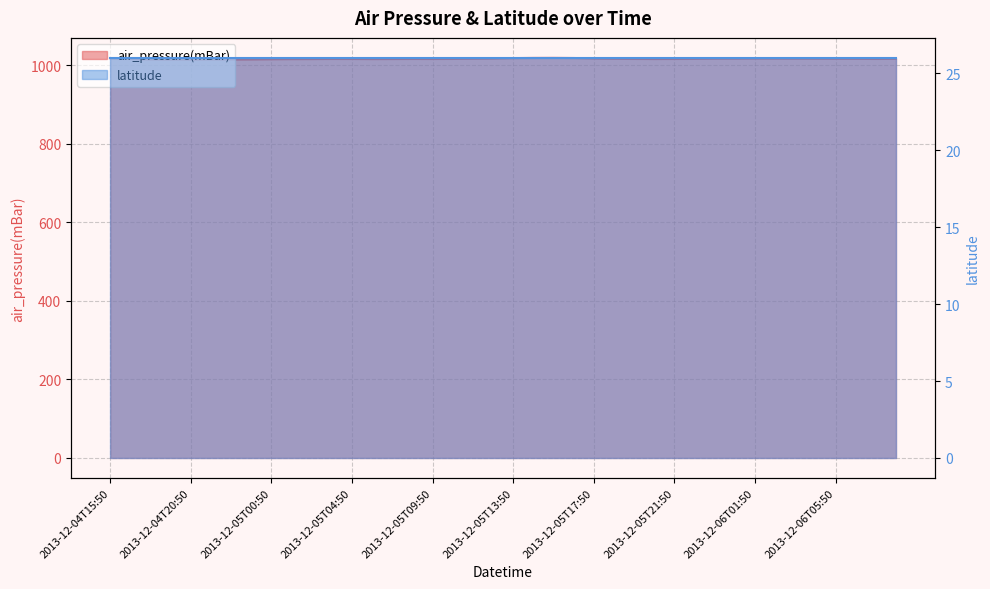

What value does the data have at 2013-12-04T22:50?

1015.2